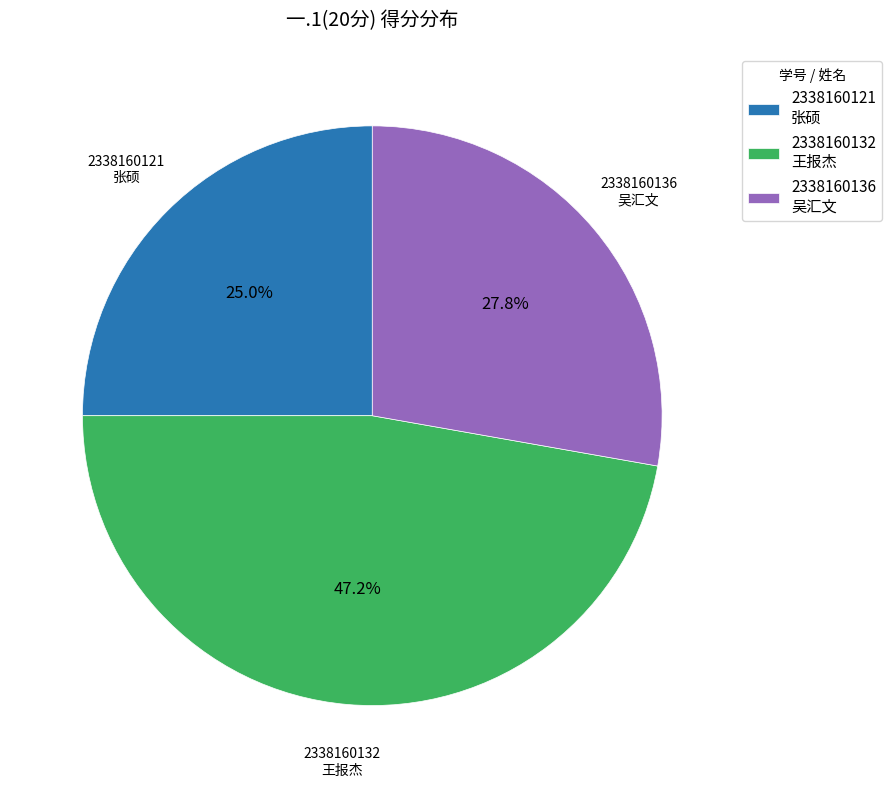

Approximately how many times larger is the value at 2338160132 王报杰 compared to 2338160121 张硕?

1.9